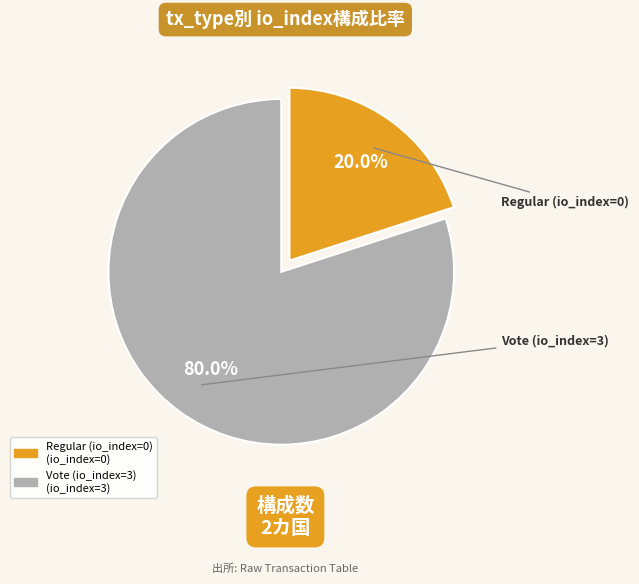

The Vote (io_index=3) slice represents 86% of the pie. True or false?

False